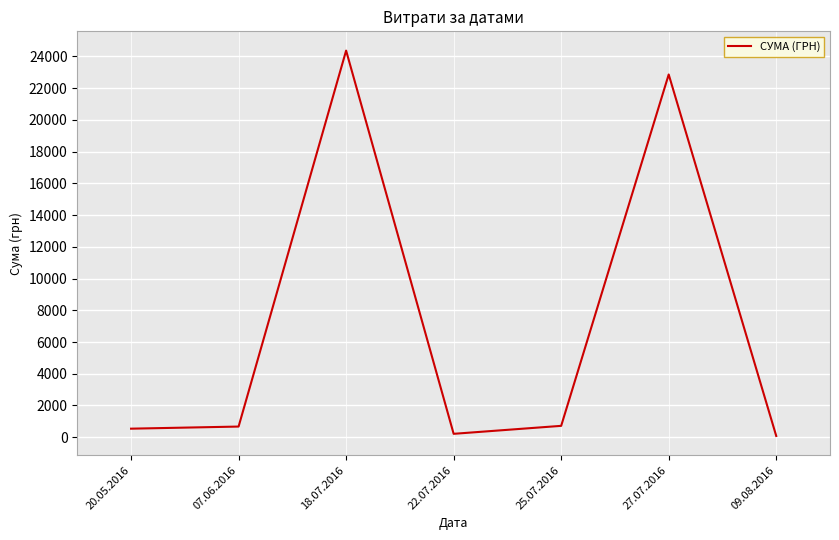

Where is the data nearest to the value 12223?

27.07.2016